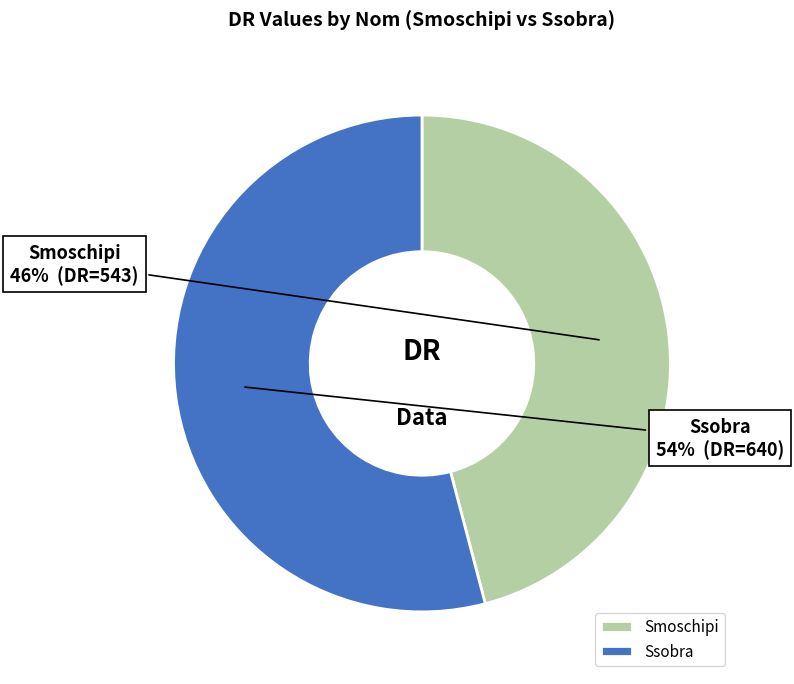

Approximately how many times larger is the value at Ssobra compared to Smoschipi?

1.2